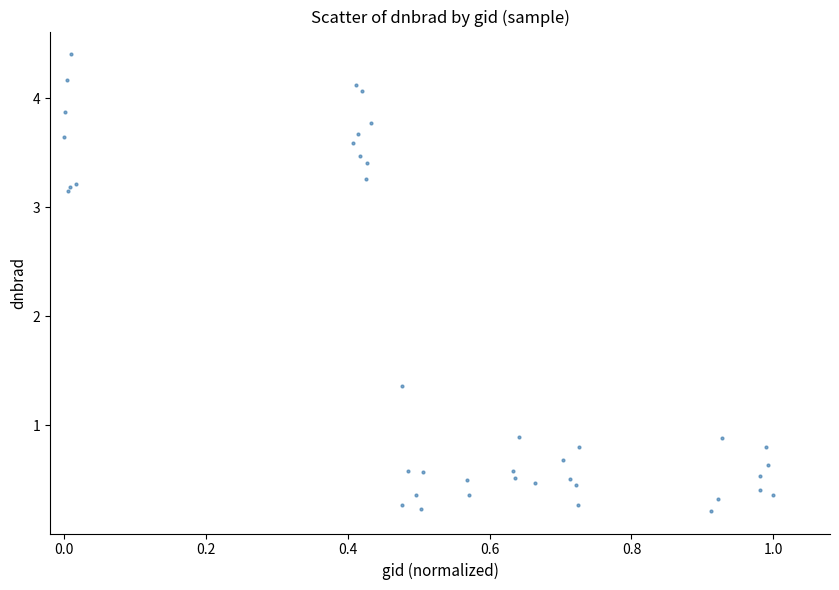

What Y value in the scatter plot is closest to 2?

1.4